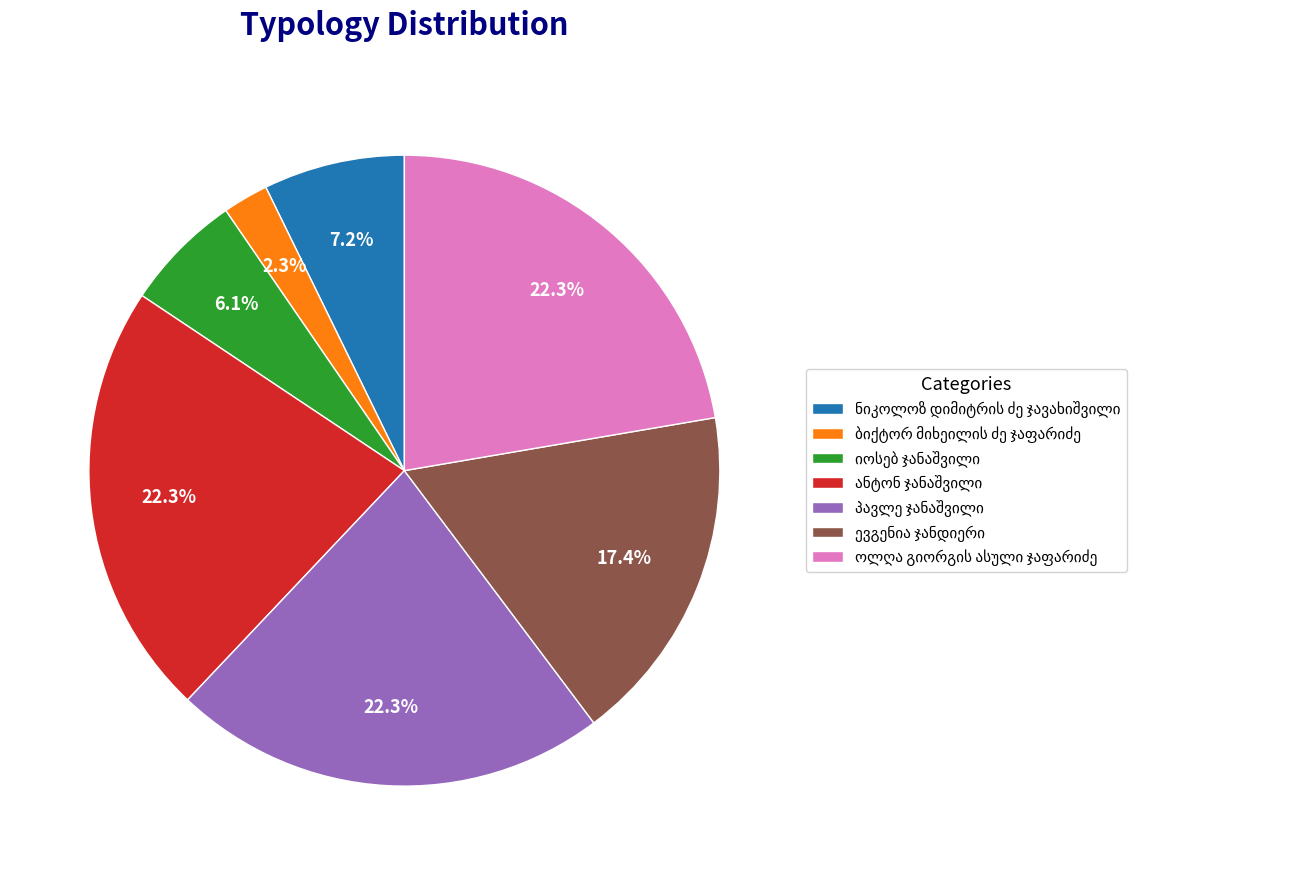

Is there a majority slice in this chart?

No